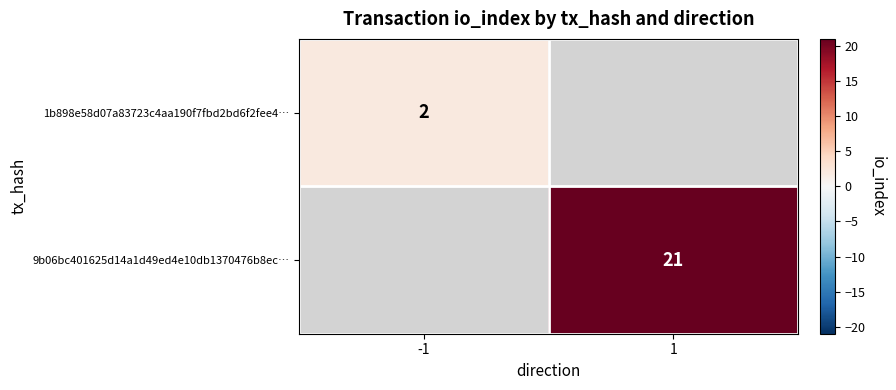

The value of 1b898e58d07a83723c4aa190f7fbd2bd6f2fee4… at -1 is 3. True or false?

False